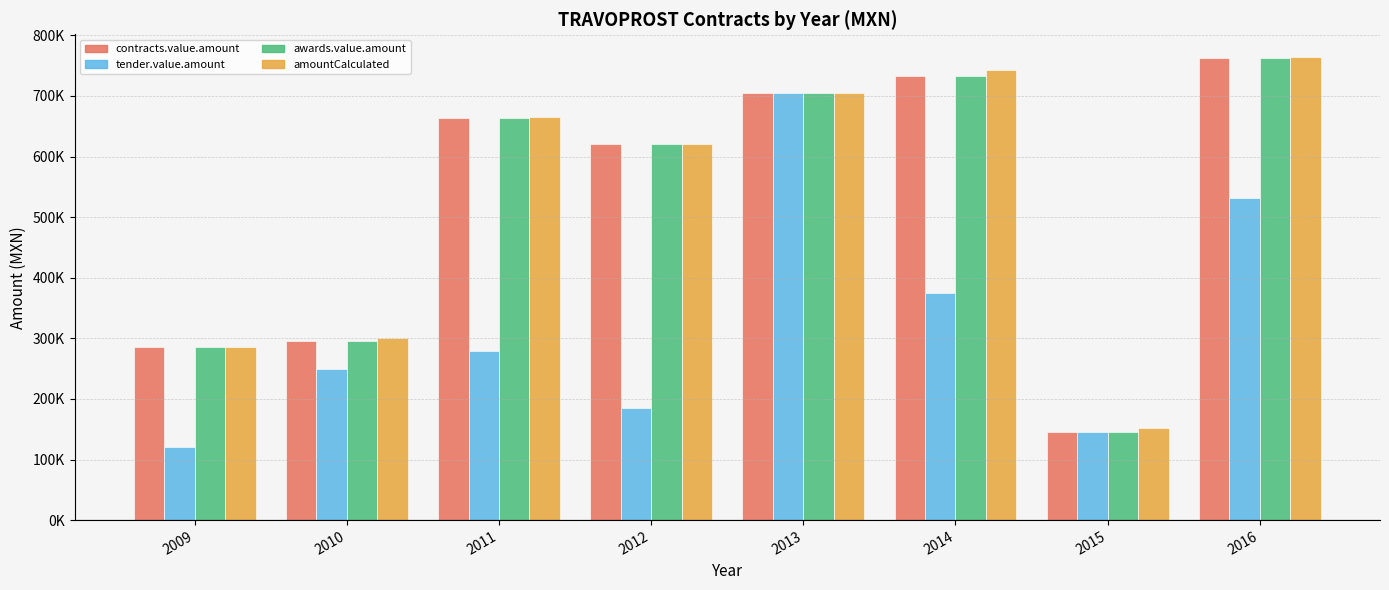

Are the bars grouped side by side (vs. stacked)?

Yes